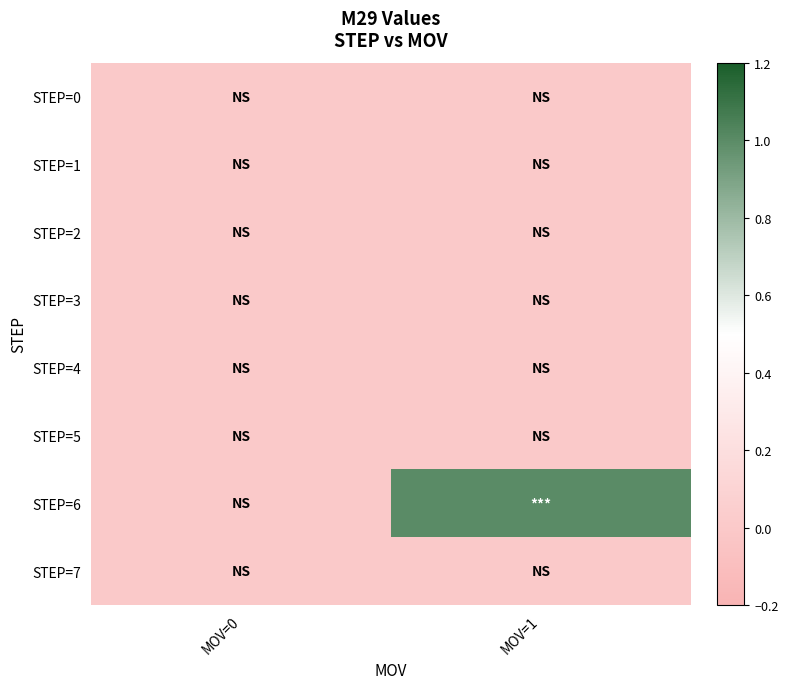

Which series has the largest range (max minus min)?

STEP=6